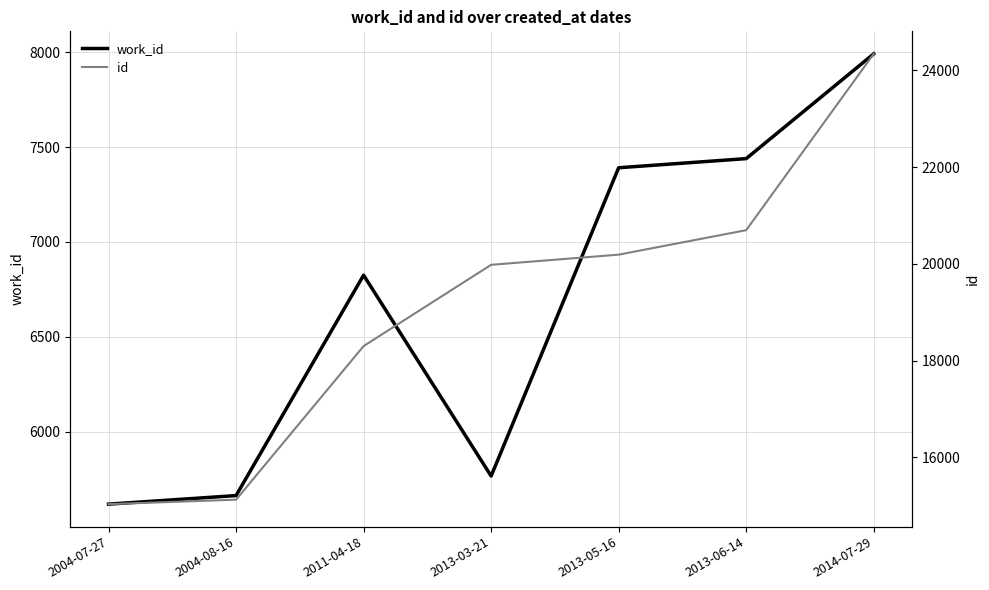

Which has a higher value, 2013-05-16 or 2013-03-21?

2013-05-16